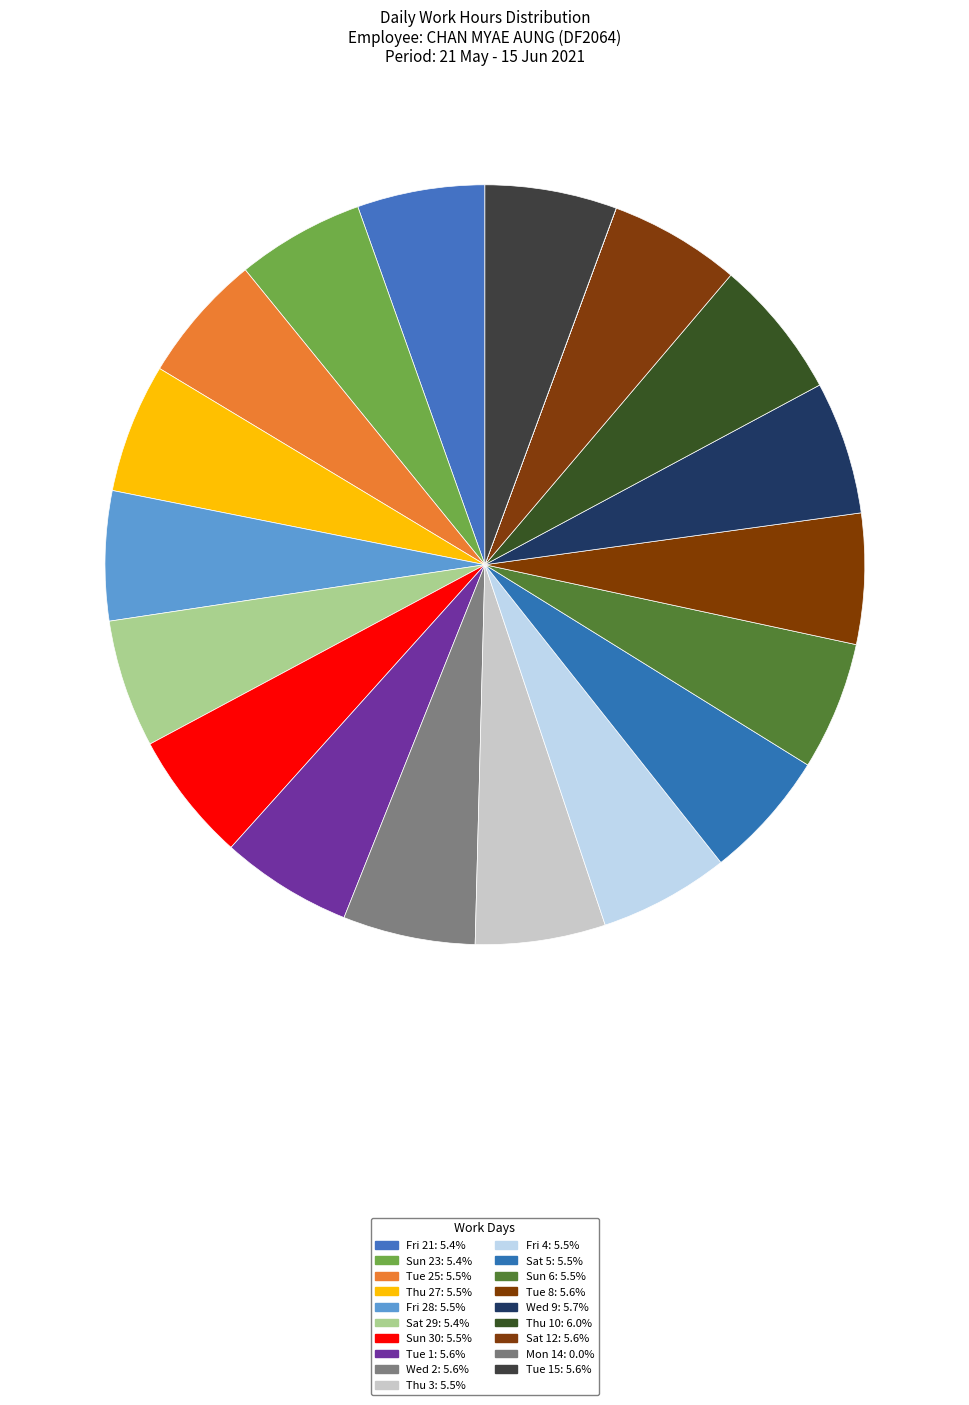

Does any single category account for the majority?

No